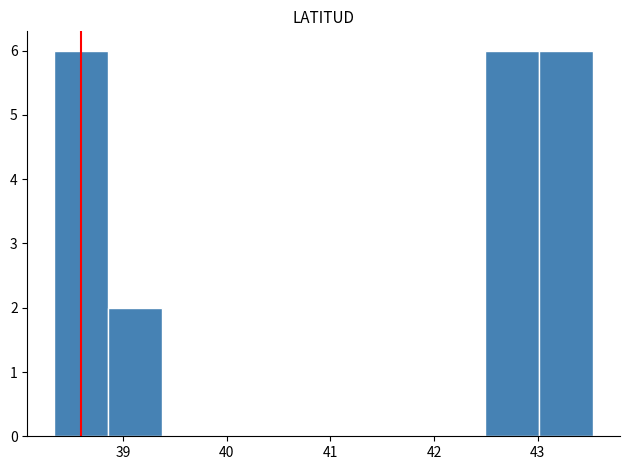

How tall is the bar that spans 38.9 to 39.4 on the x-axis? Neither the bar edges nor the heights are printed on the chart, so give them approximately, as read against the axes.

2